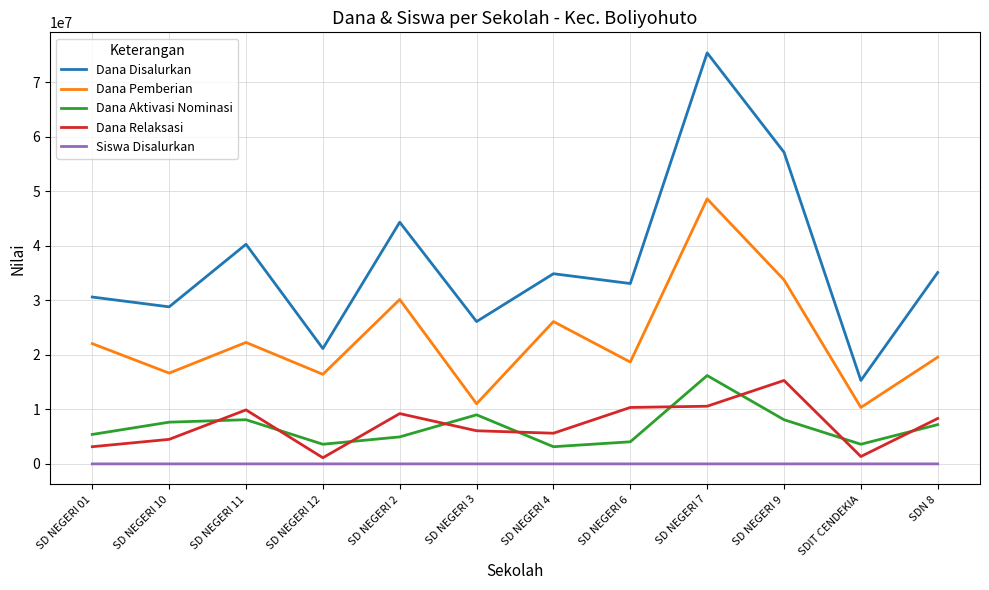

At SD NEGERI 9, list the series in order from largest to smallest.

Dana Disalurkan, Dana Pemberian, Dana Relaksasi, Dana Aktivasi Nominasi, Siswa Disalurkan